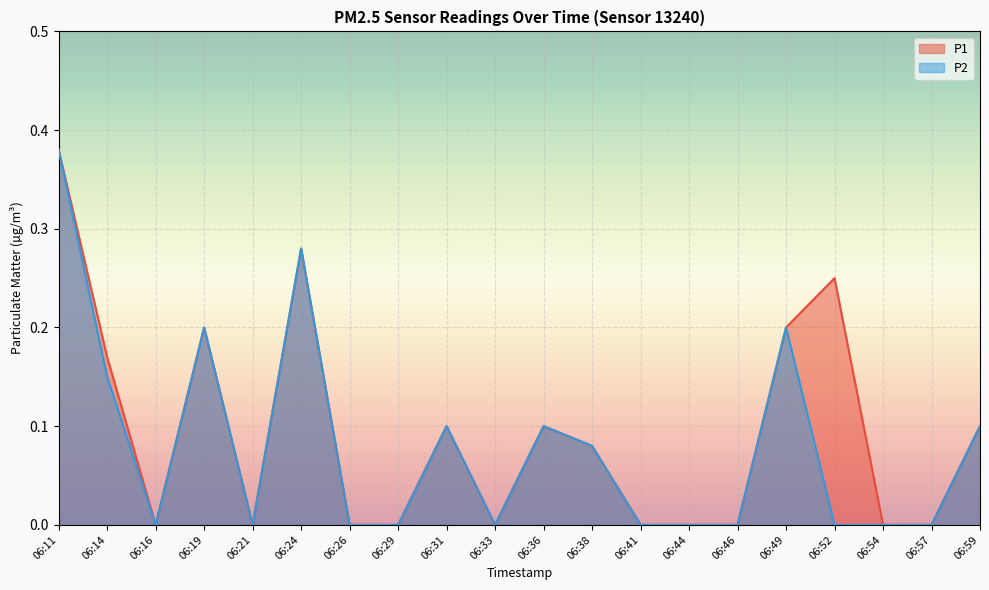

Rank the series by their maximum value, from lowest to highest.

P1, P2